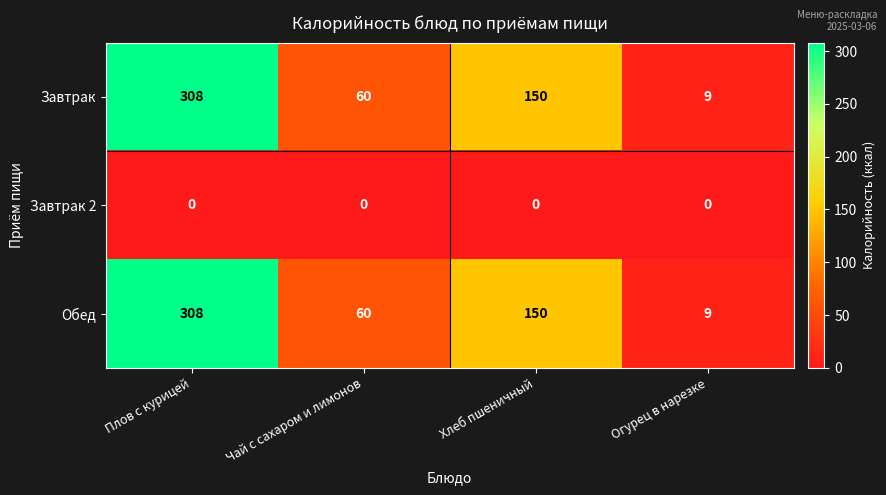

At which category is the sum across all series the highest?

Плов с курицей